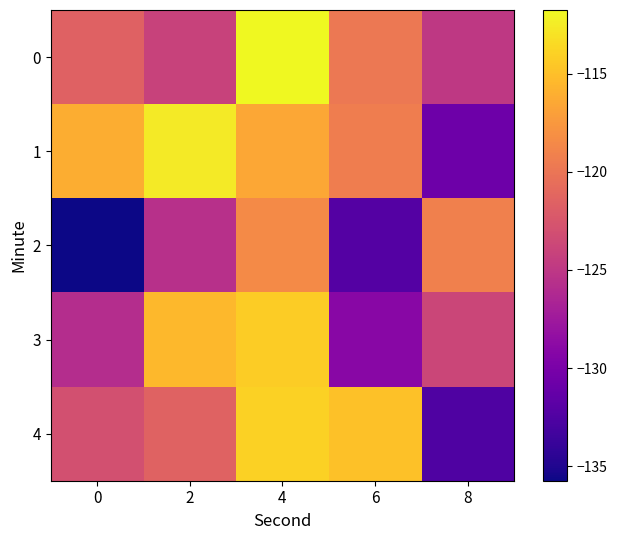

How many data points does each series have?

5